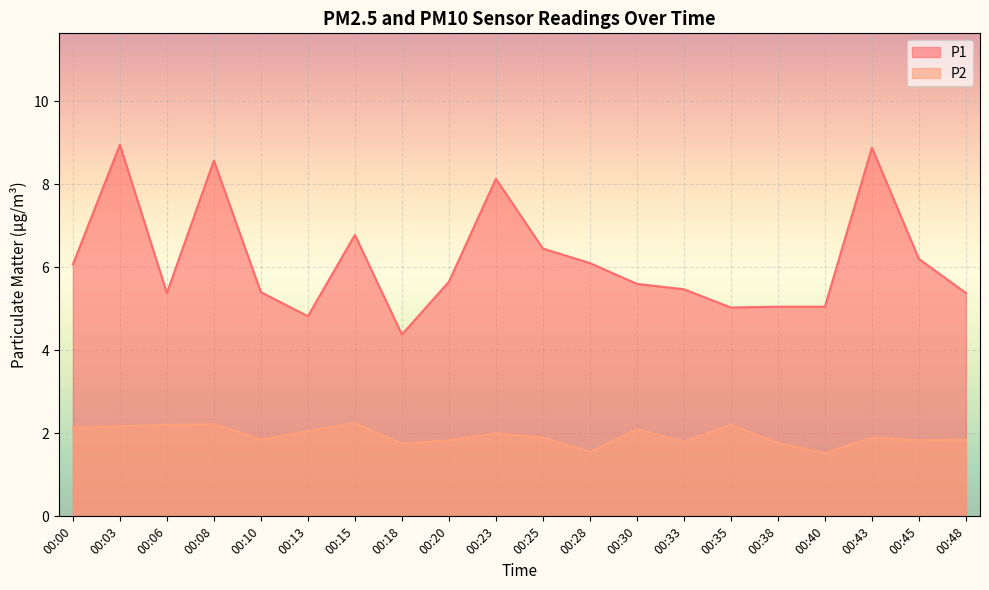

True or false: P1 and P2 cross at least once.

False